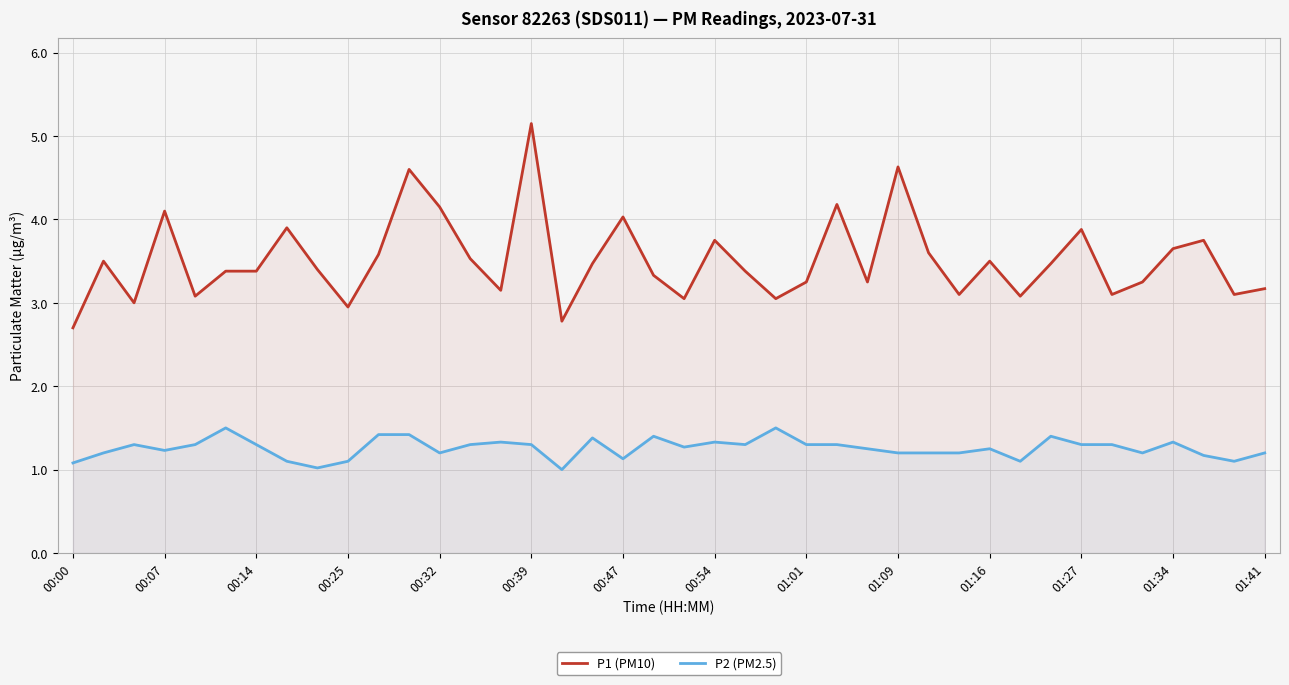

At which category is the sum across all series the highest?

00:39